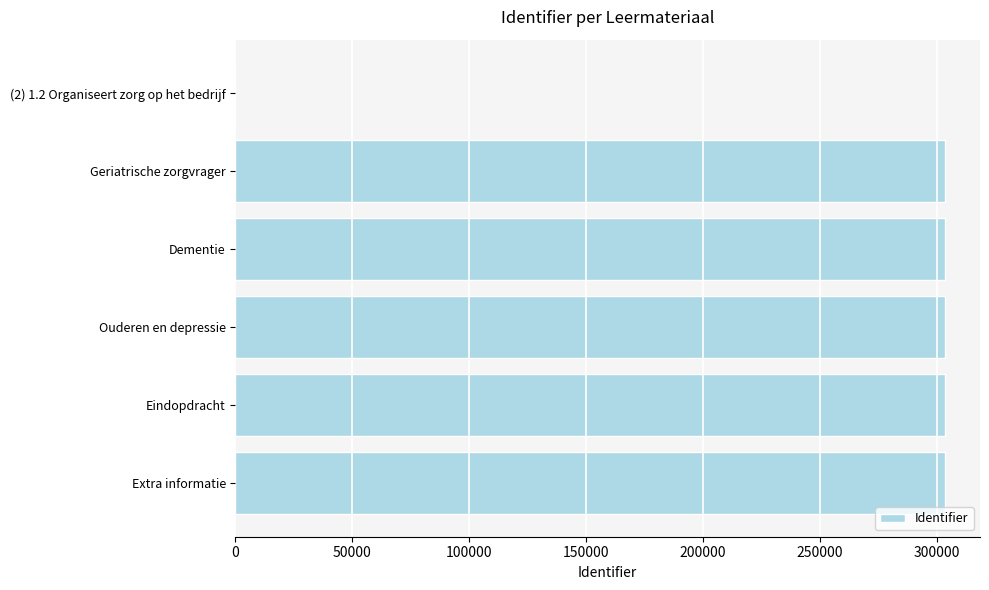

Is it true that the value at (2) 1.2 Organiseert zorg op het bedrijf is 0?

True